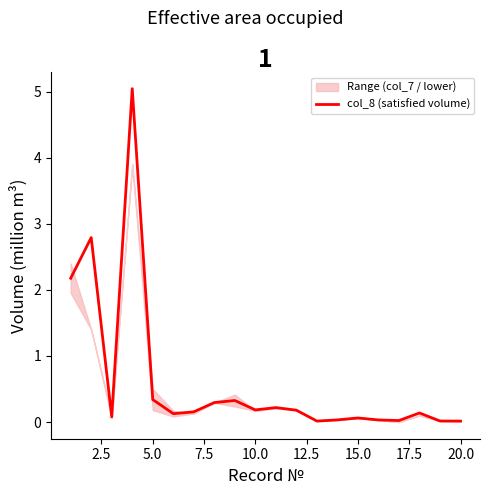

The col_8 (satisfied volume) series shows 0.2 at 10.0. True or false?

True